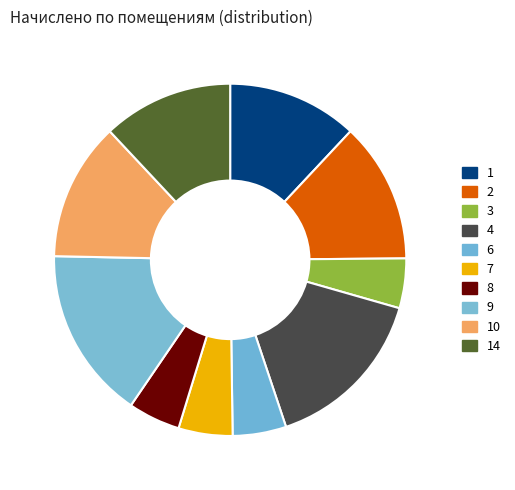

What is the change in value from 3 to 10?

+2531.7